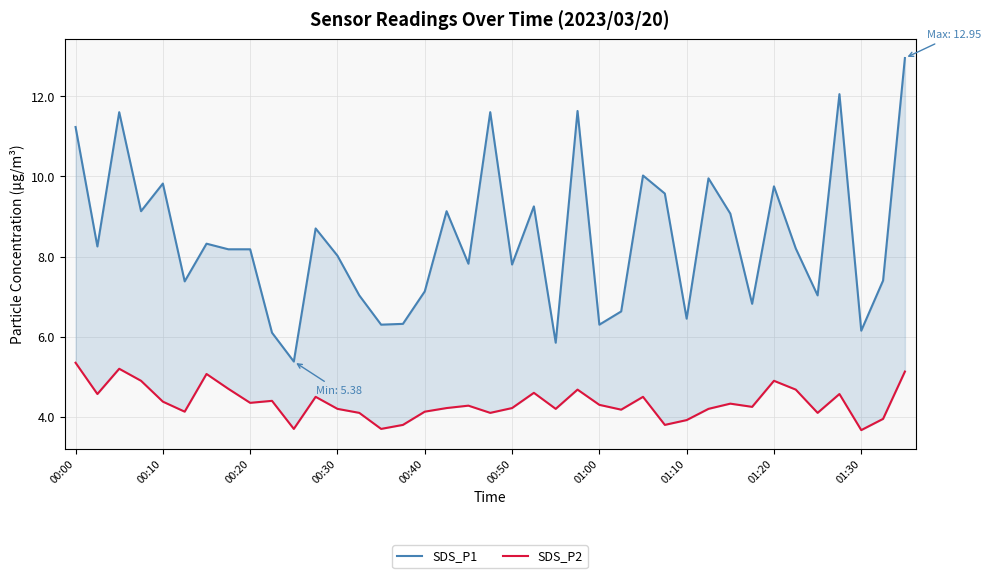

At 13, list the series in order from smallest to largest.

SDS_P2, SDS_P1